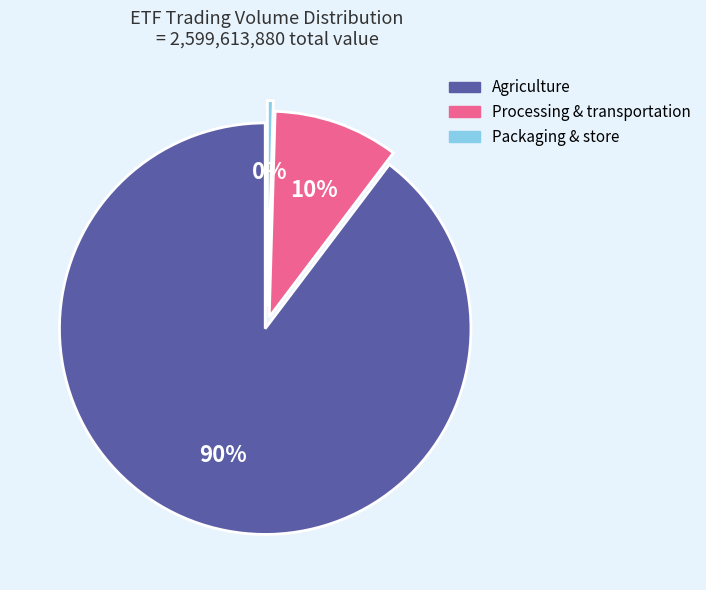

Does any single category account for the majority?

Yes